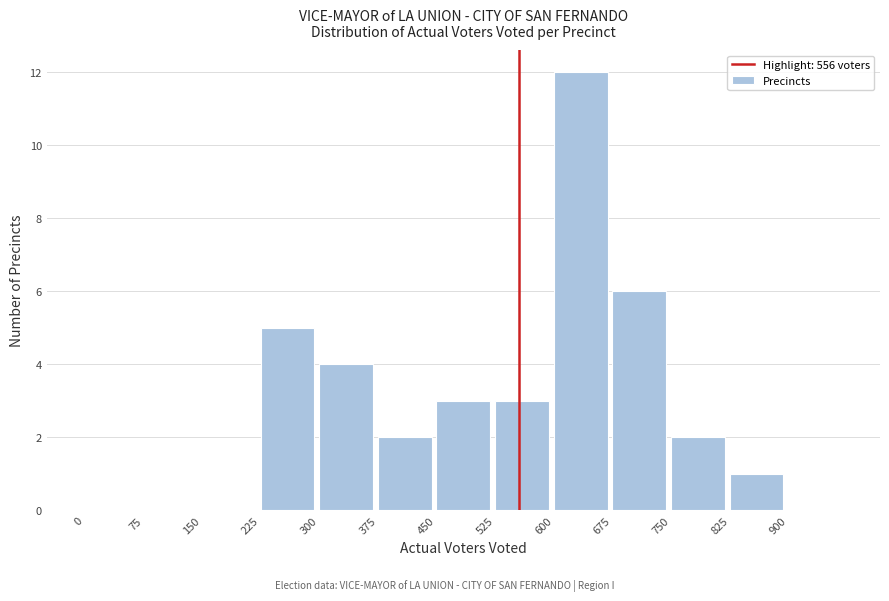

Reading left to right, list every bar in this chart as the range it spans on the x-axis followed by its height. Neither the bar edges nor the heights are printed on the chart, so give them approximately, as read against the axes.

0 to 75: 0
75 to 150: 0
150 to 225: 0
225 to 300: 5
300 to 375: 4
375 to 450: 2
450 to 525: 3
525 to 600: 3
600 to 675: 12
675 to 750: 6
750 to 825: 2
825 to 900: 1
900 to 975: 0